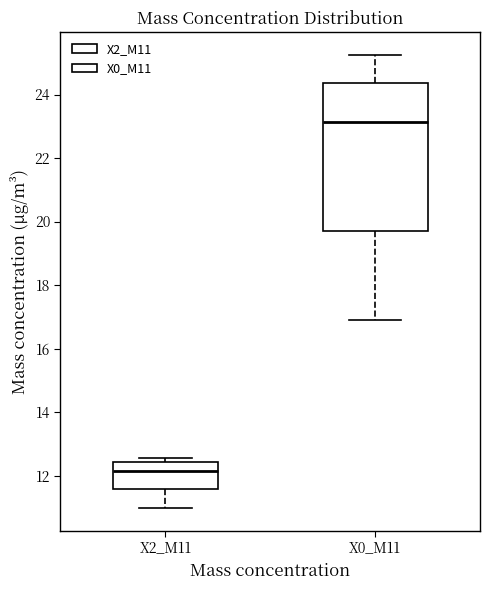

Where is the lower edge of the box for X0_M11 on the y-axis? The values are not printed on the chart, so give them approximately, as read against the axis.

19.6